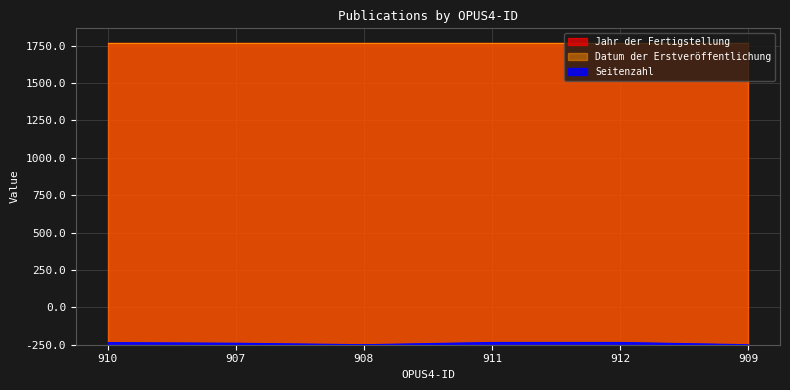

True or false: Datum der Erstveröffentlichung and Jahr der Fertigstellung cross at least once.

False